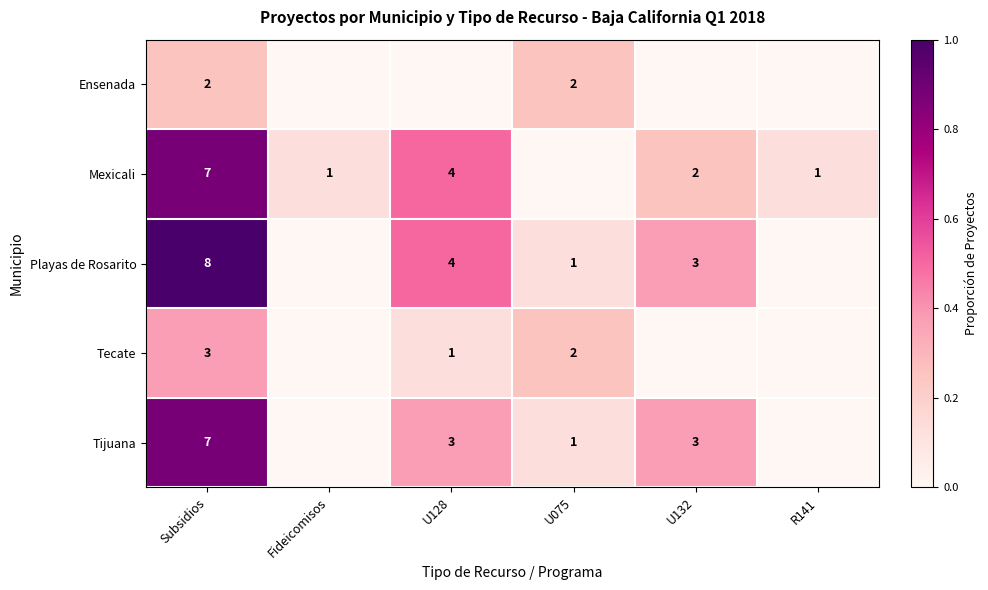

Is the value of Tijuana at U128 greater than the value of Playas de Rosarito at U075?

Yes